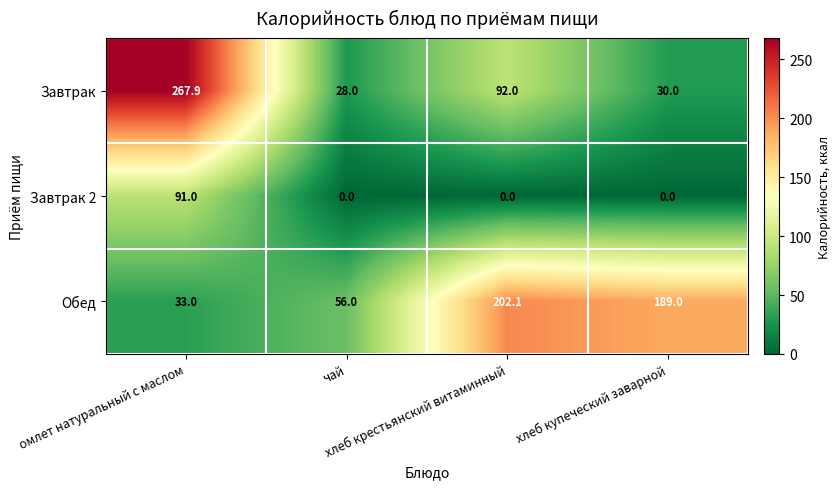

Rank the series by their average value, from highest to lowest.

Обед, Завтрак, Завтрак 2